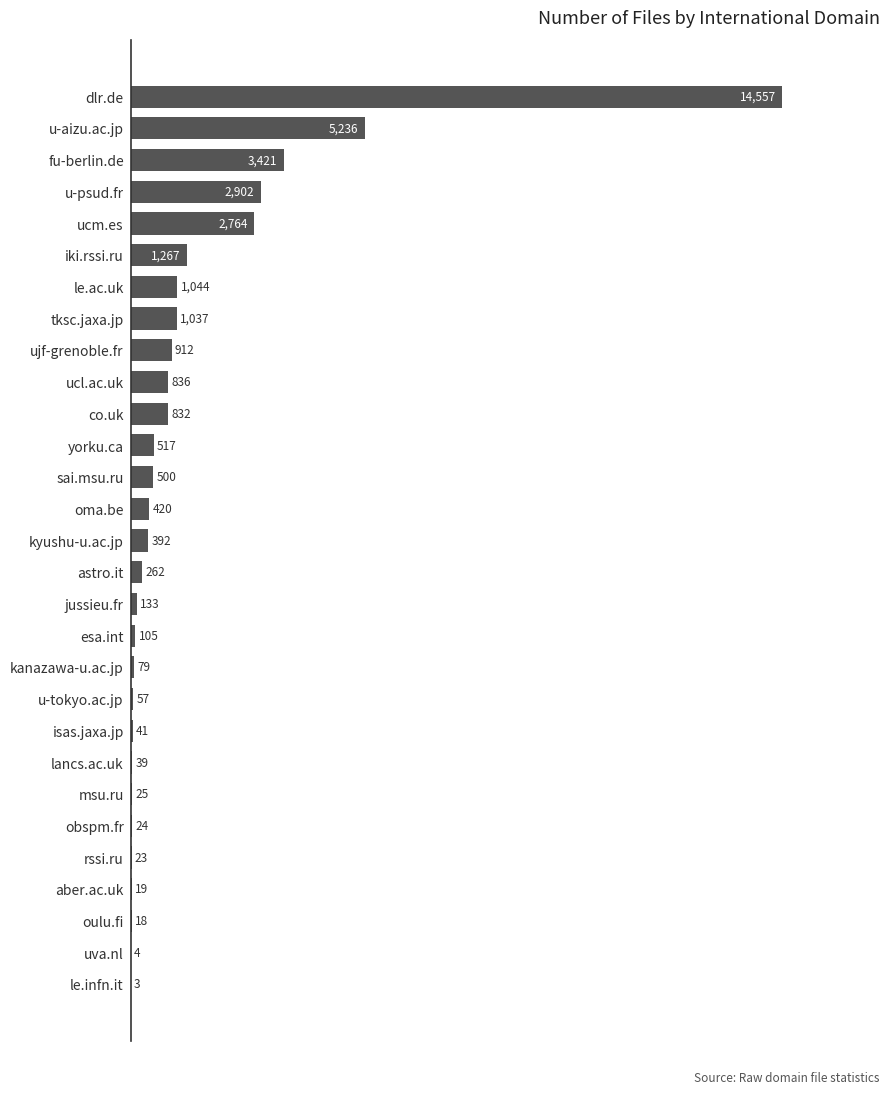

Reading top to bottom, what are all the values shown in this chart?

dlr.de=14557	u-aizu.ac.jp=5236	fu-berlin.de=3421	u-psud.fr=2902	ucm.es=2764	iki.rssi.ru=1267	le.ac.uk=1044	tksc.jaxa.jp=1037	ujf-grenoble.fr=912	ucl.ac.uk=836	co.uk=832	yorku.ca=517	sai.msu.ru=500	oma.be=420	kyushu-u.ac.jp=392	astro.it=262	jussieu.fr=133	esa.int=105	kanazawa-u.ac.jp=79	u-tokyo.ac.jp=57	isas.jaxa.jp=41	lancs.ac.uk=39	msu.ru=25	obspm.fr=24	rssi.ru=23	aber.ac.uk=19	oulu.fi=18	uva.nl=4	le.infn.it=3